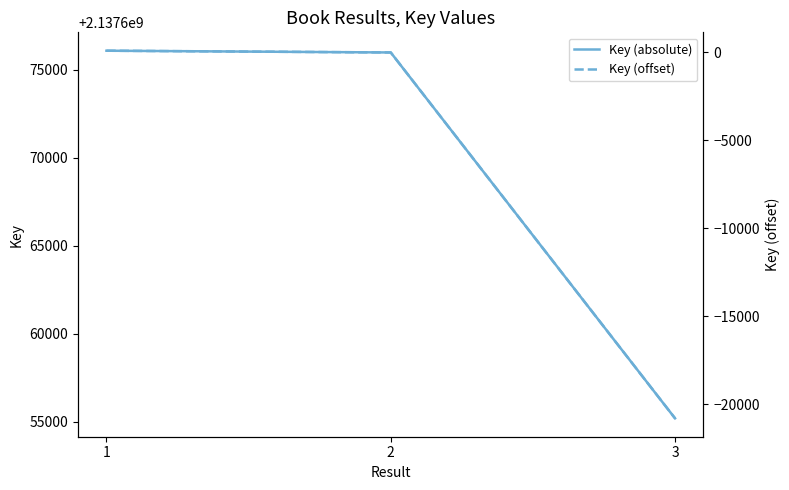

Reading left to right, what are all the values shown in this chart?

Key: 1=2137676092	2=2137675992	3=2137655201
Key offset: 1=92	2=-8	3=-20799